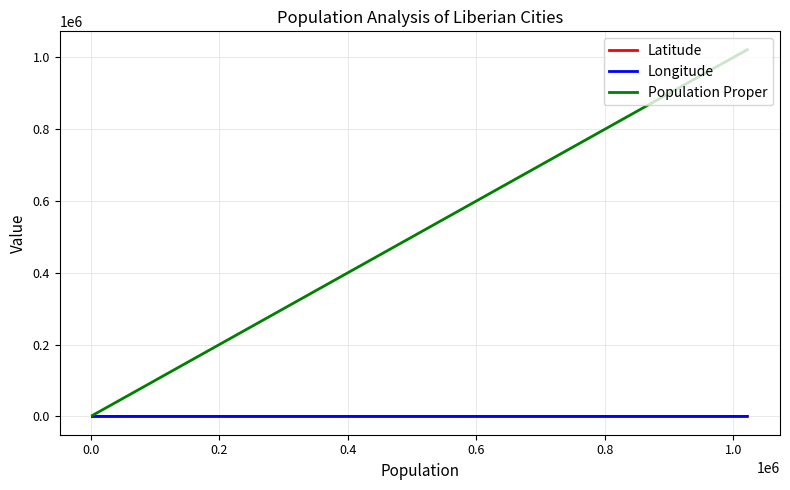

What are all the series names shown in the legend?

Latitude, Longitude, Population Proper